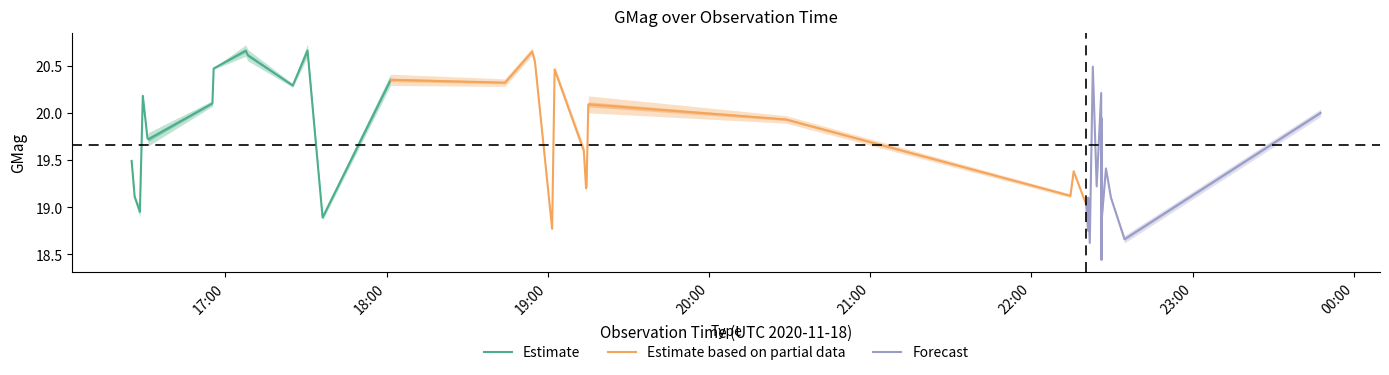

What is the difference between the maximum and minimum values in the Estimate series?

1.8